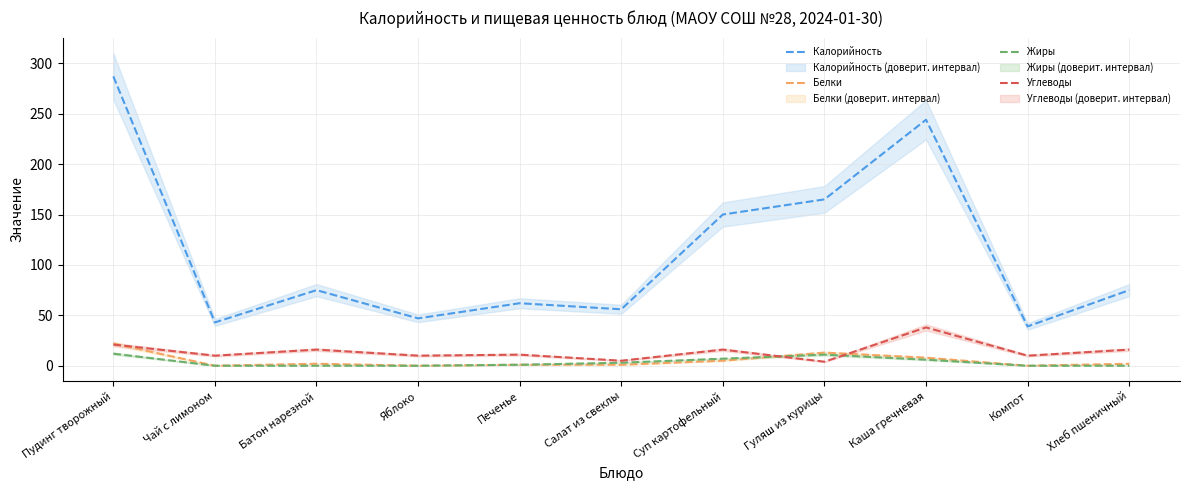

Reading left to right, transcribe all the data shown in this chart.

Калорийность: 287	43	75	47	62	56	150	165	244	39	75
Белки: 22	0	2	0	1	1	5	13	8	0	2
Жиры: 12	0	0	0	1	3	7	11	6	0	0
Углеводы: 21	10	16	10	11	5	16	4	38	10	16